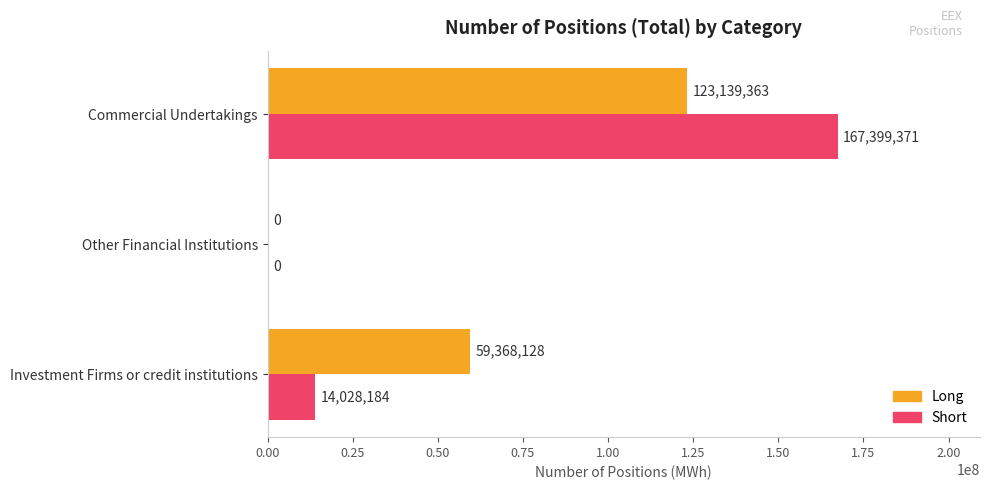

True or false: Short has a value of 6275446 at Investment Firms or credit institutions.

False